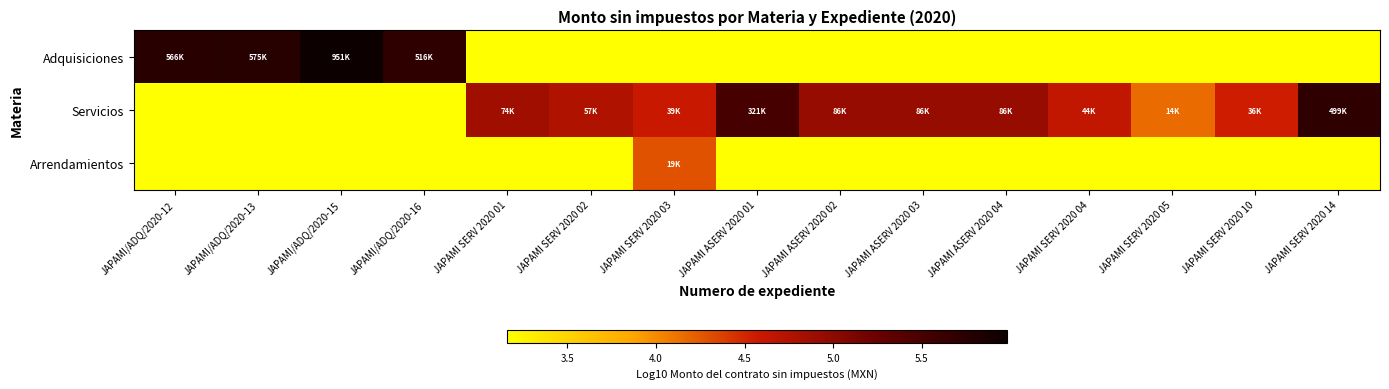

Between JAPAMI/ADQ/2020-15 and JAPAMI/ADQ/2020-16, which series saw the biggest shift?

Adquisiciones